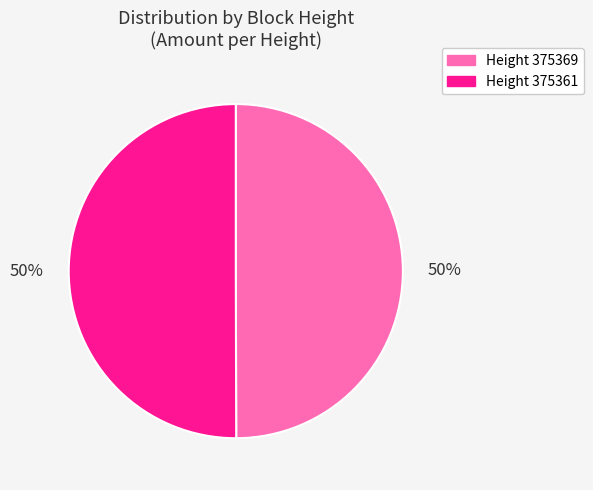

Do Height 375361 and Height 375369 together represent more than half of the pie?

Yes